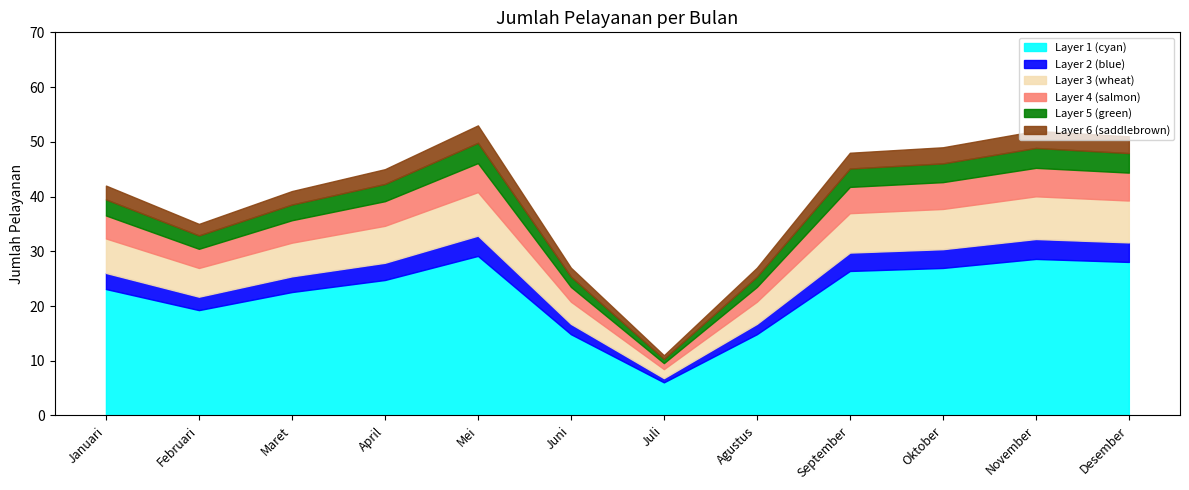

What position from the right is Maret?

10